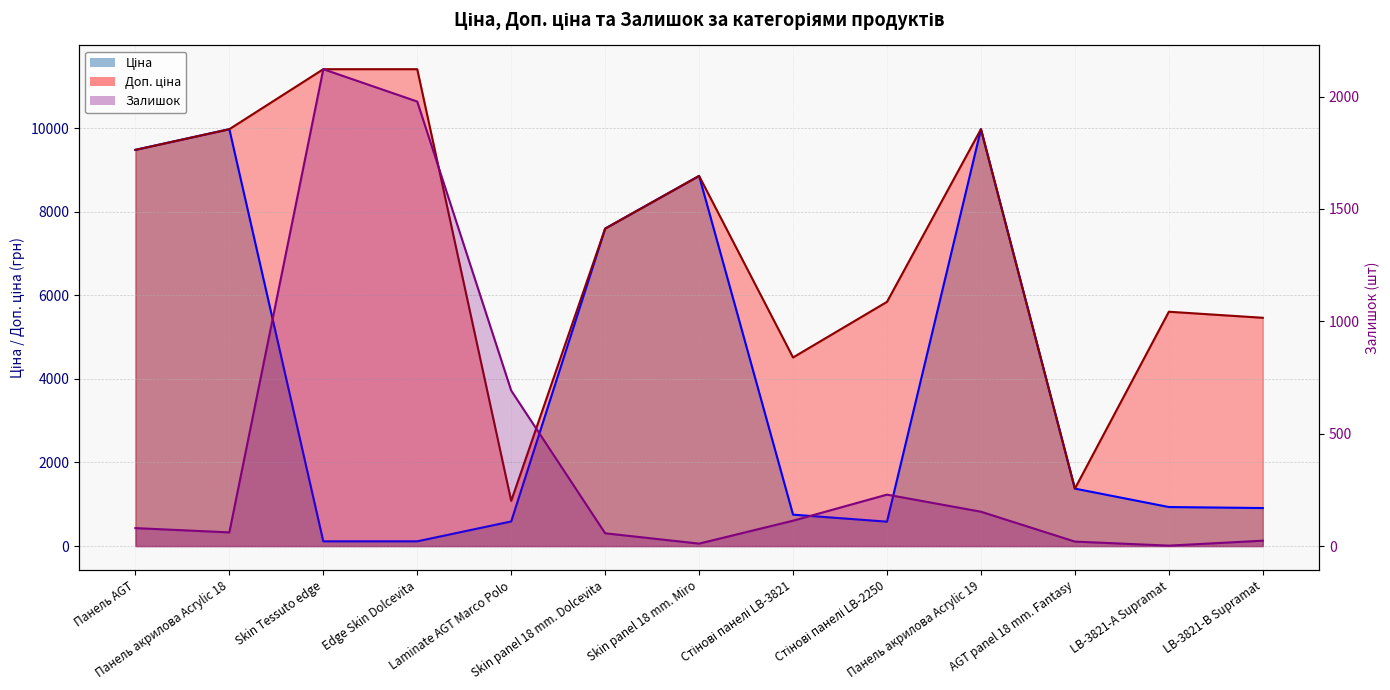

Is it true that Доп. ціна equals 7758.6 at Стінові панелі LB-3821?

False